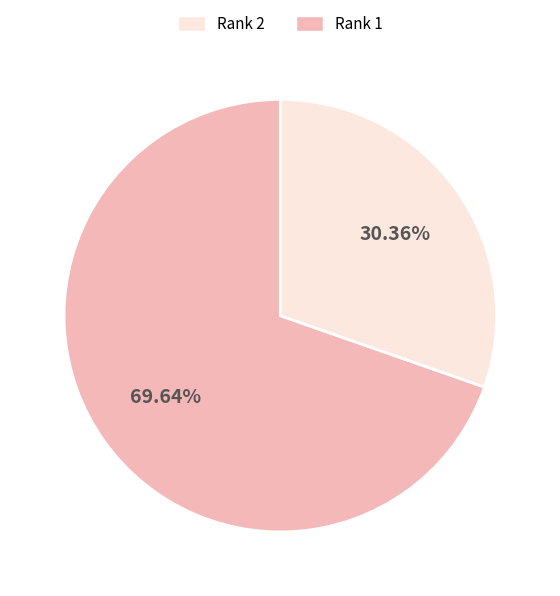

How many slices are in this pie chart?

2